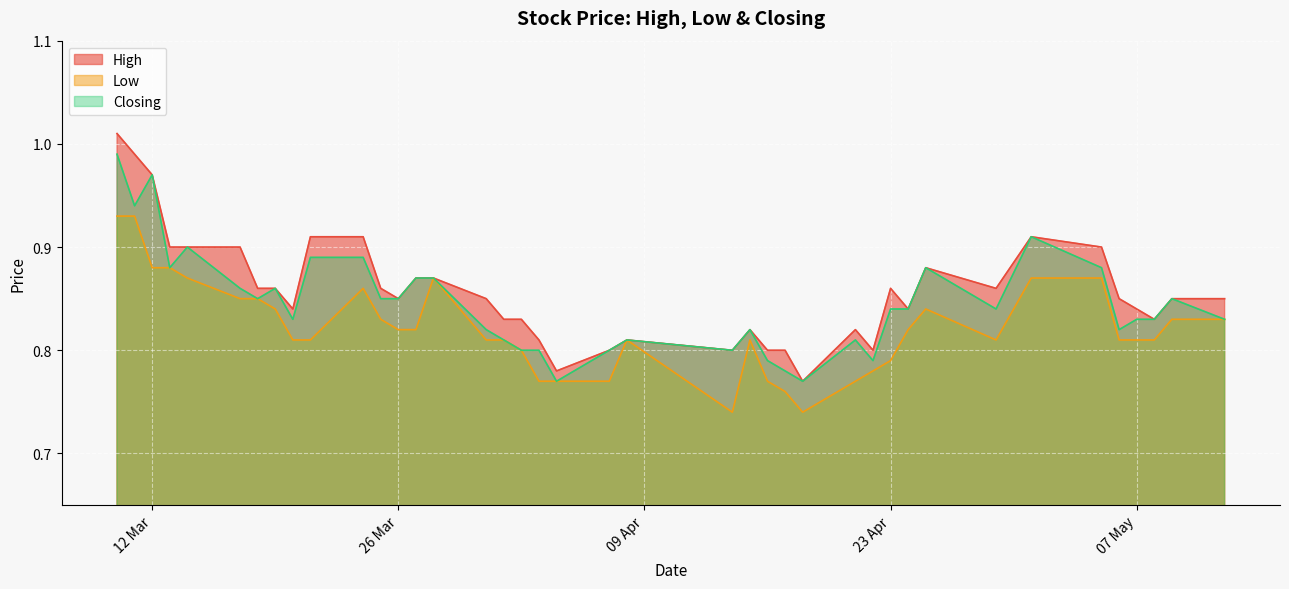

Count the number of data series in this chart.

3